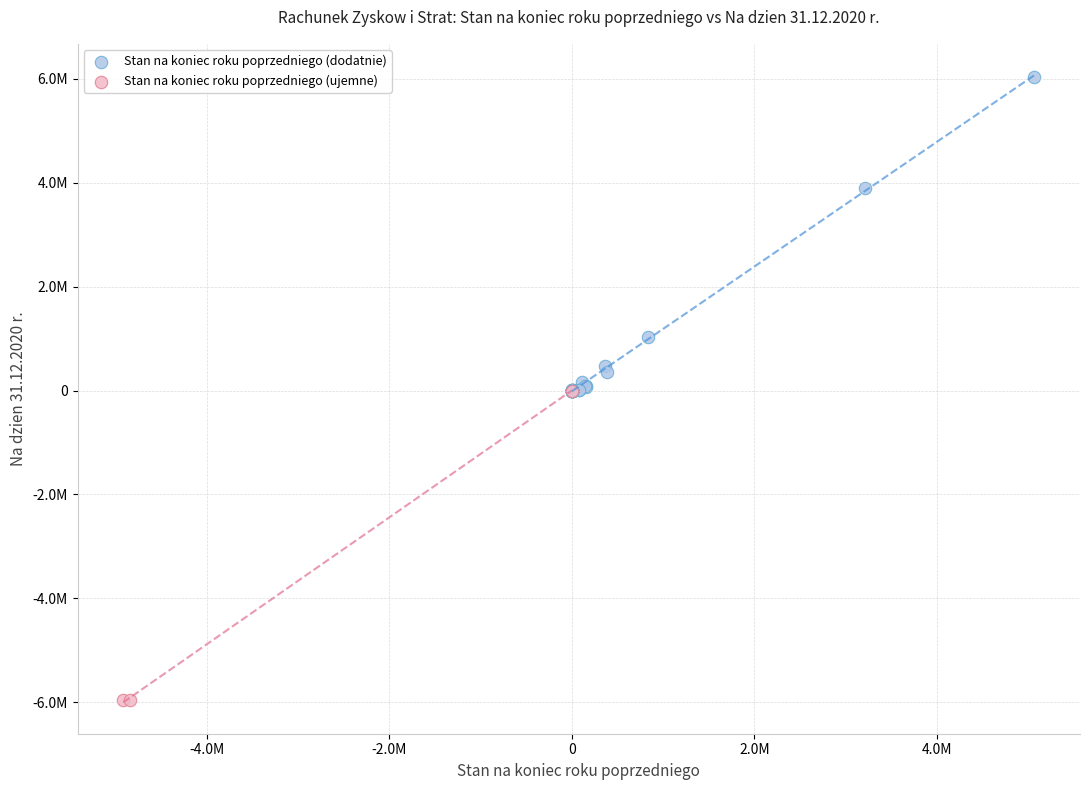

What are all the series names shown in the legend?

Stan na koniec roku poprzedniego (dodatnie), Stan na koniec roku poprzedniego (ujemne)